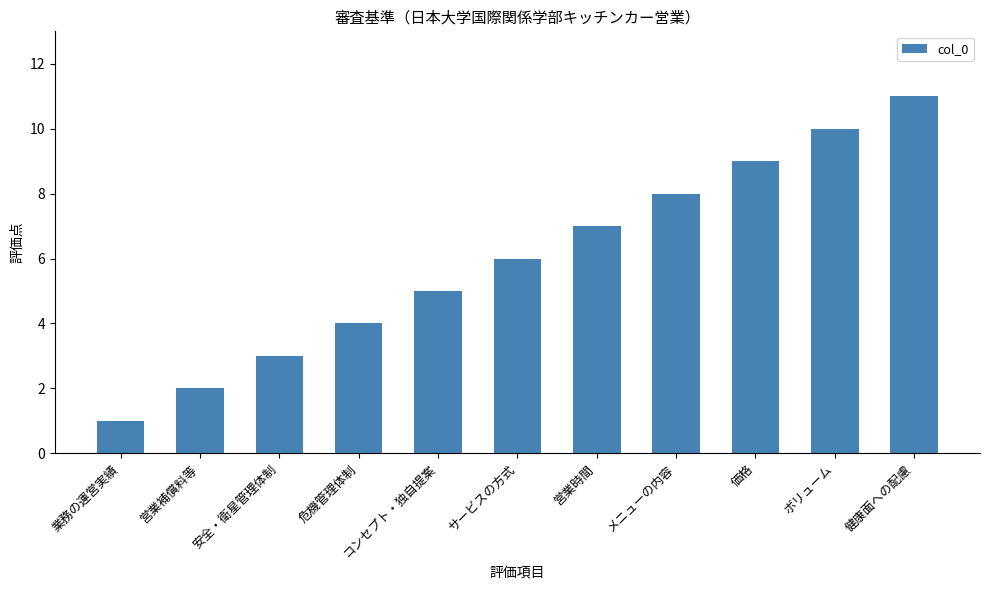

Reading right to left, extract all data points from this chart.

11	10	9	8	7	6	5	4	3	2	1